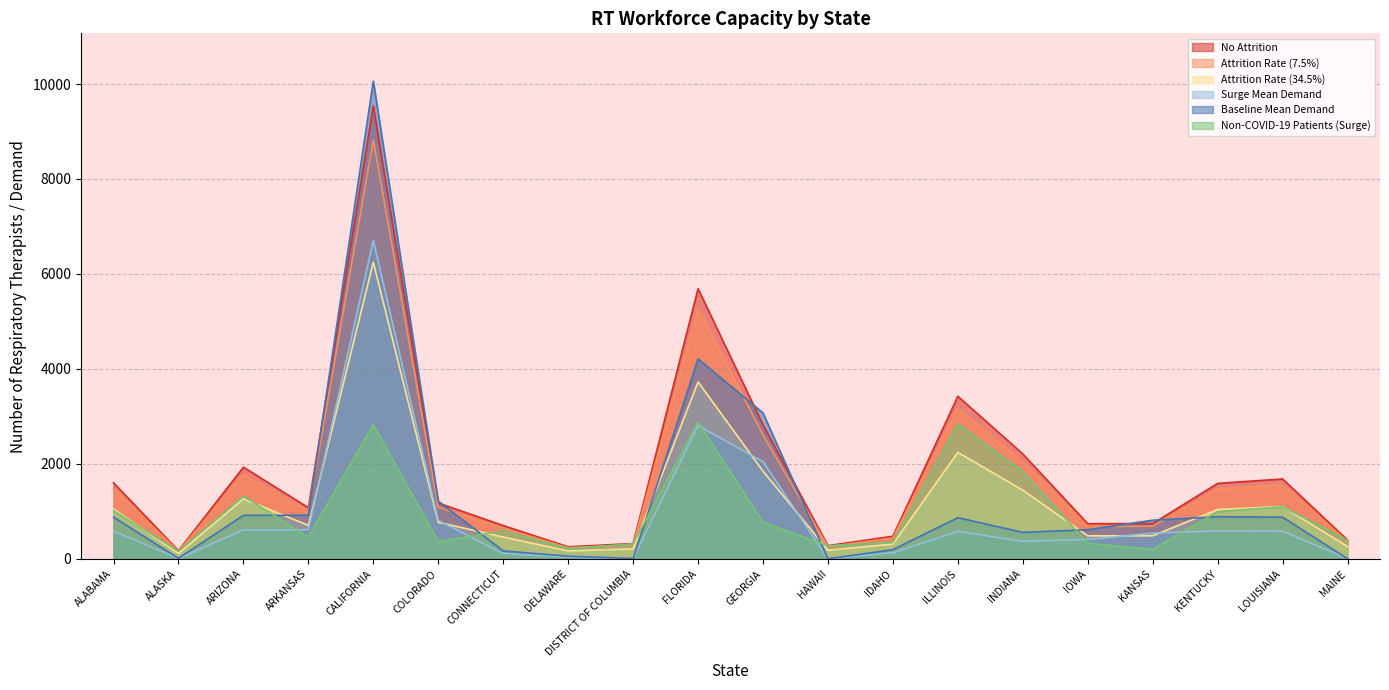

What is the smallest value displayed?

2.5